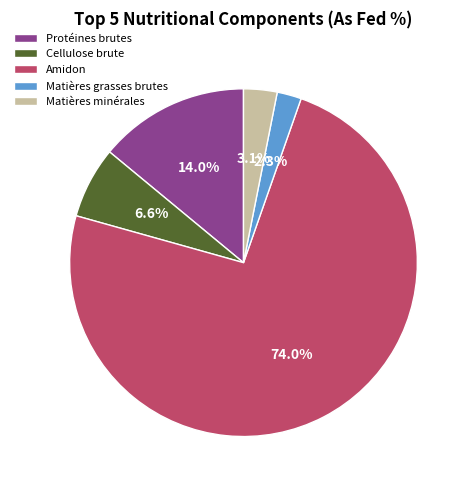

What percentage is the Cellulose brute slice, to the nearest percent?

7%